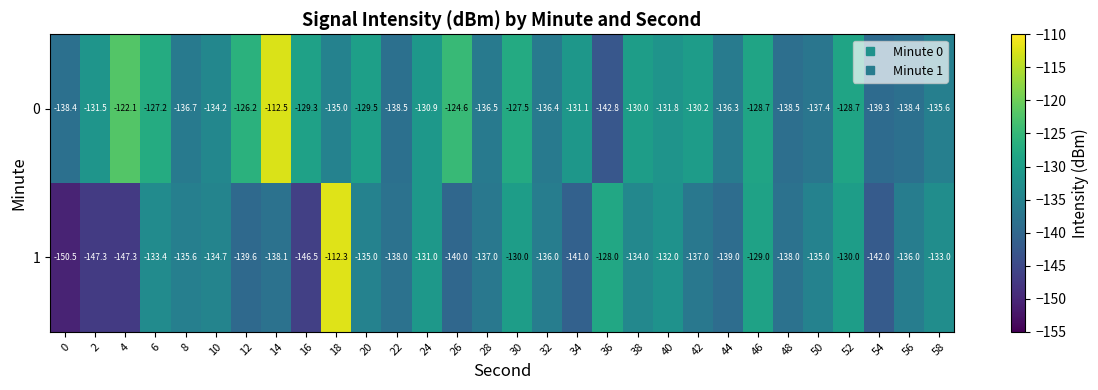

Where does the 1 series first go above -136?

6